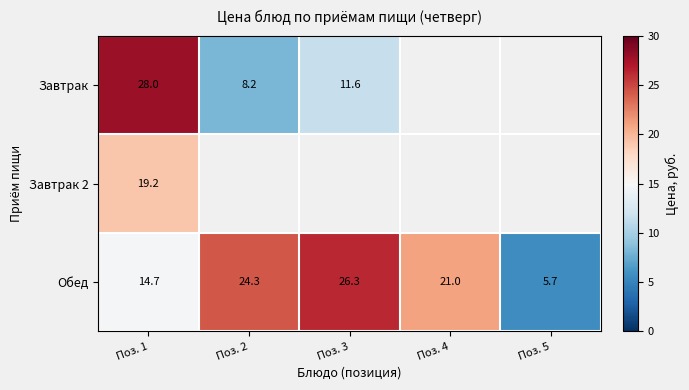

Which has a higher value, Поз. 1 or Поз. 2?

Поз. 1